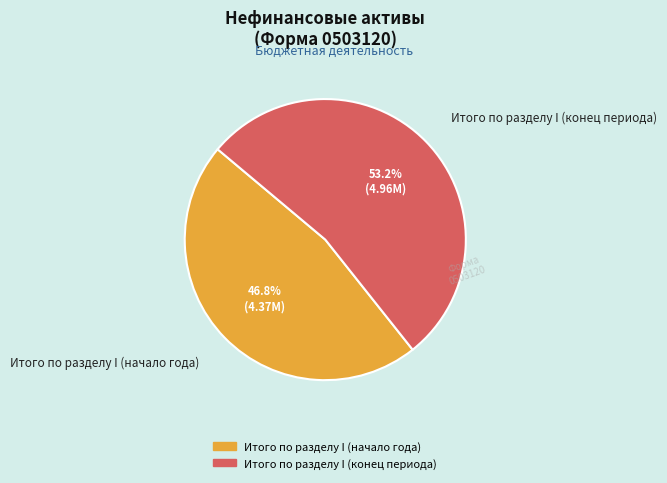

True or false: Итого по разделу I (конец периода) accounts for 64% of the total.

False